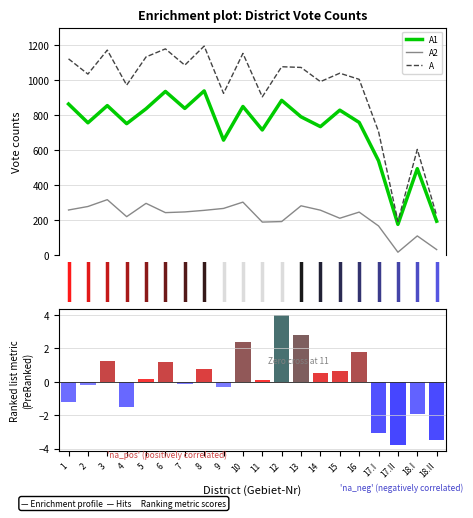

Does the chart contain any negative values?

Yes